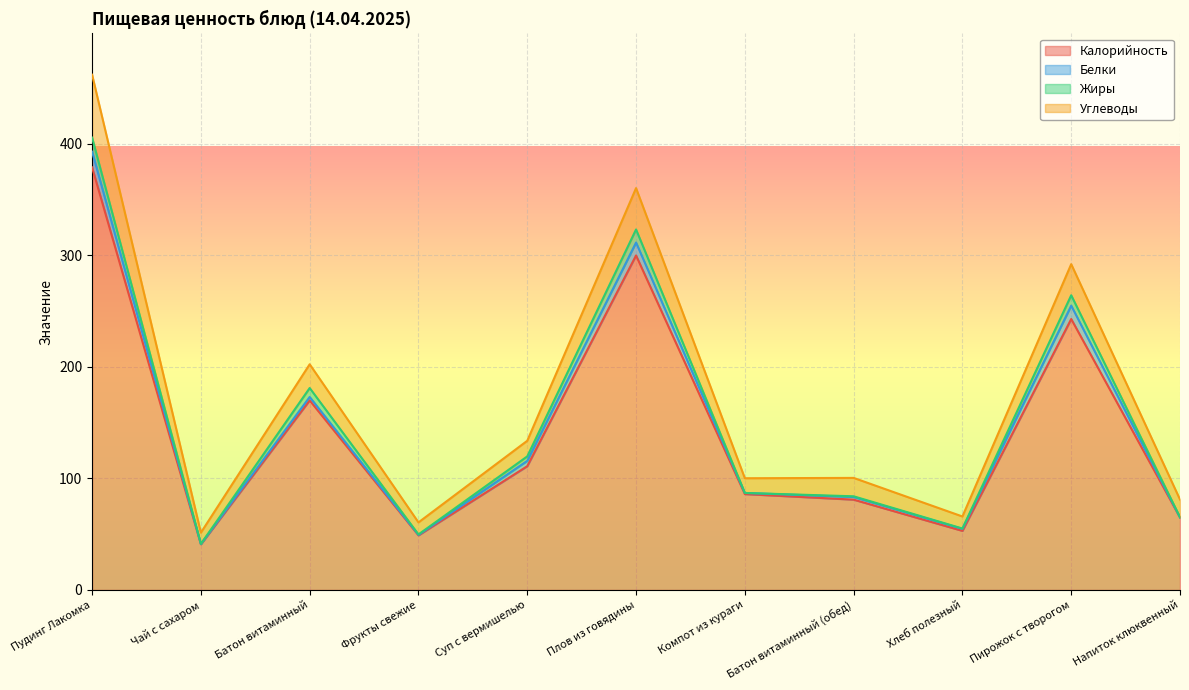

At which label does Калорийность first exceed 86?

Пудинг Лакомка